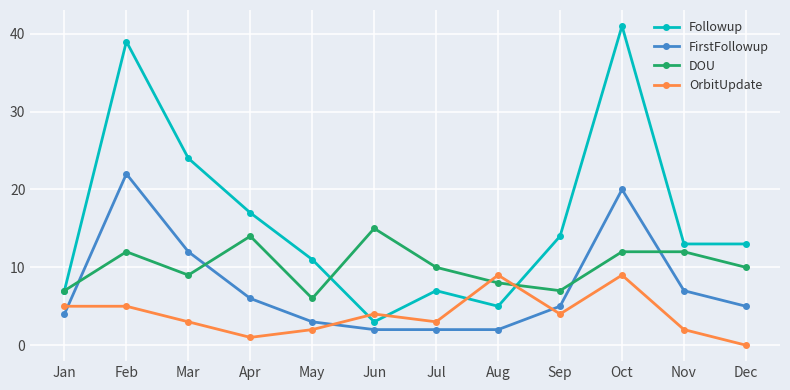

How many categories are shown in the chart?

12